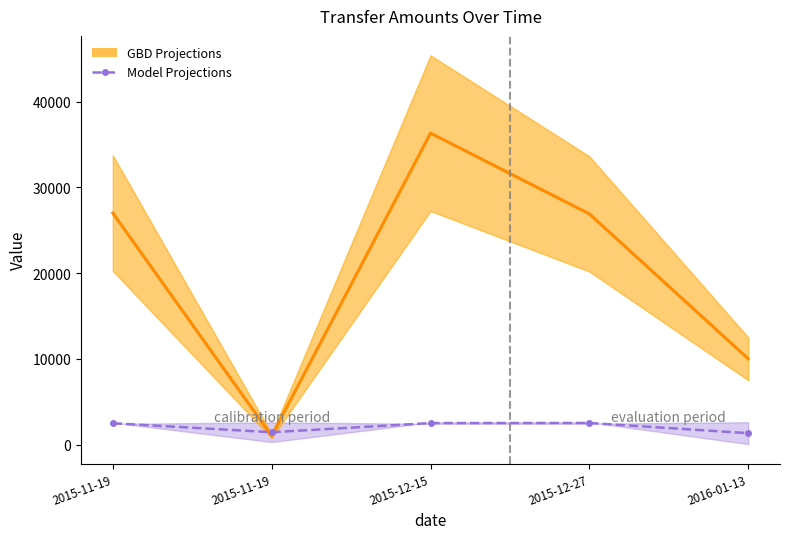

Where is the first local minimum for Model Projections?

2015-11-19